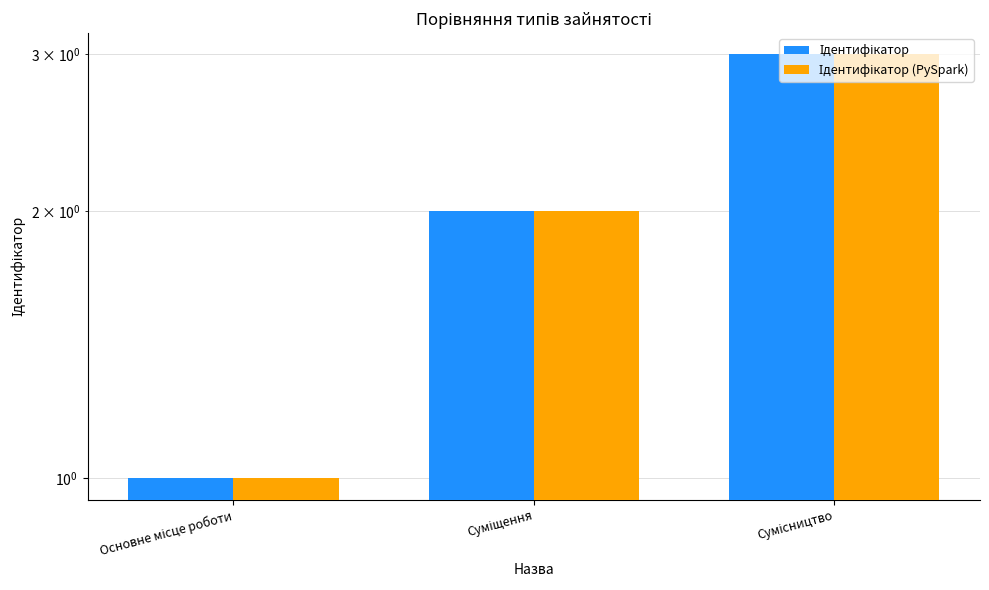

Which series changed the most between Суміщення and Сумісництво?

Ідентифікатор